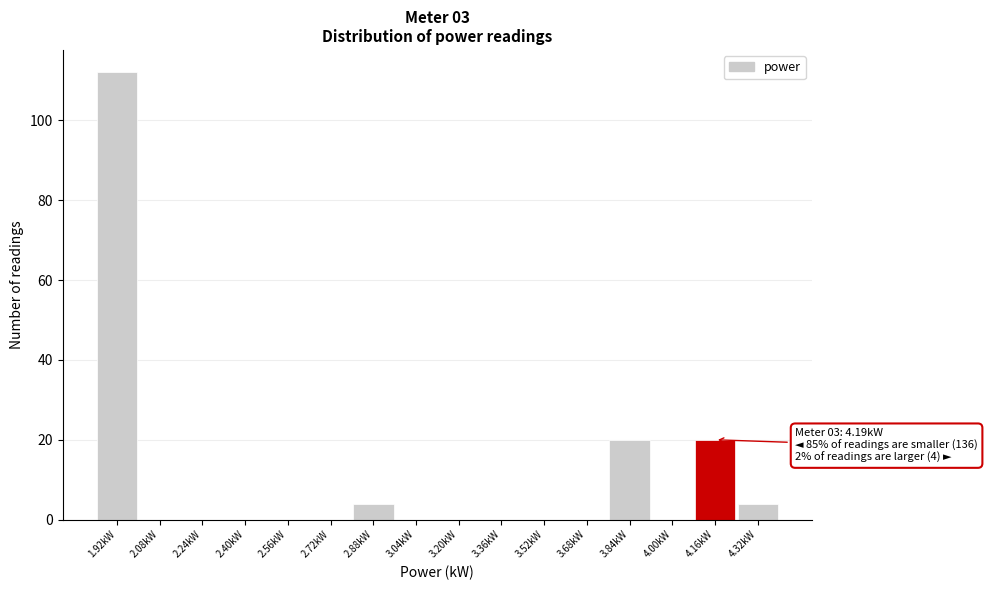

Which range on the x-axis has the tallest bar?

1.84 to 2.00